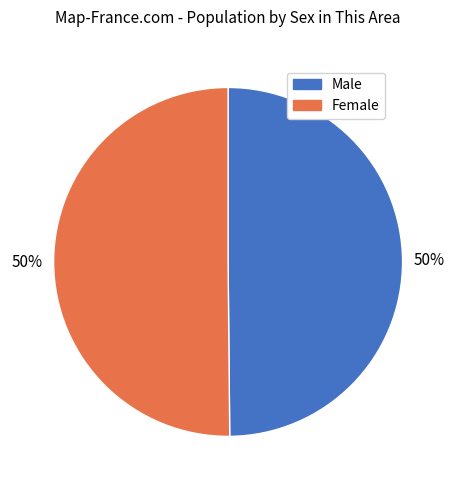

To the nearest percent, what percentage of the pie is Female?

50%